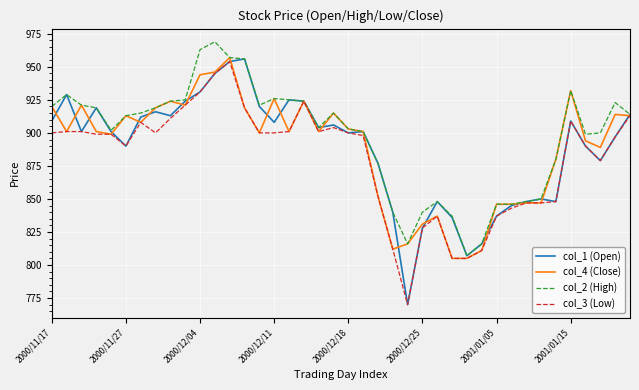

Which series has the largest range (max minus min)?

col_1 (Open)